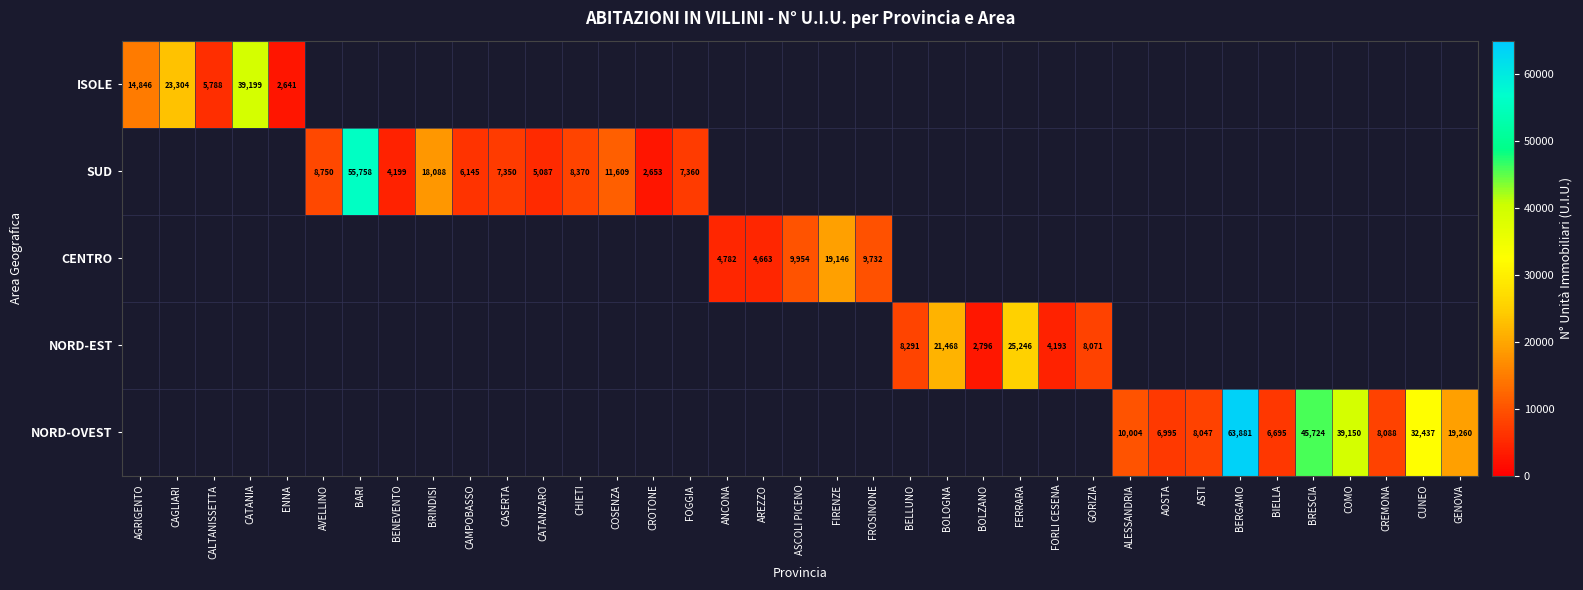

The CENTRO series shows 32949 at FIRENZE. True or false?

False